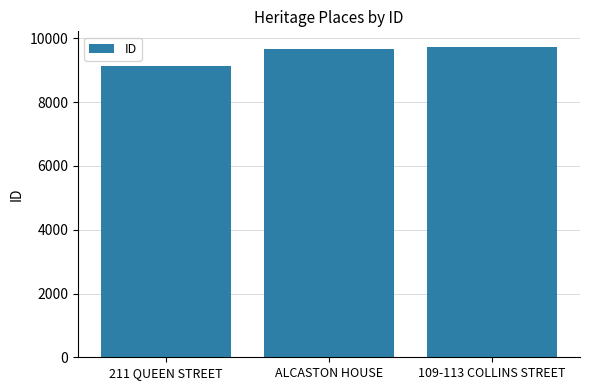

What is the sum of the values at 211 QUEEN STREET and ALCASTON HOUSE?

18831